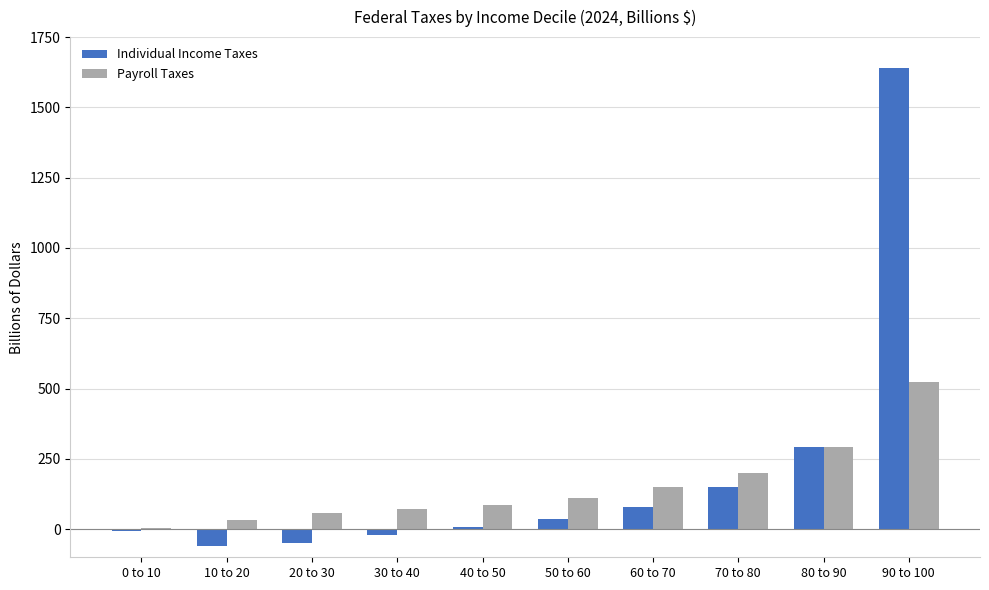

Reading right to left, list all the values displayed in this chart.

Individual Income Taxes: 90 to 100=1641.6	80 to 90=292.7	70 to 80=150.1	60 to 70=78.1	50 to 60=35.9	40 to 50=7.2	30 to 40=-20.4	20 to 30=-48.6	10 to 20=-59.0	0 to 10=-6.9
Payroll Taxes: 90 to 100=522.1	80 to 90=292.4	70 to 80=199.8	60 to 70=148.3	50 to 60=109.8	40 to 50=85.7	30 to 40=72.2	20 to 30=57.3	10 to 20=33.0	0 to 10=4.7